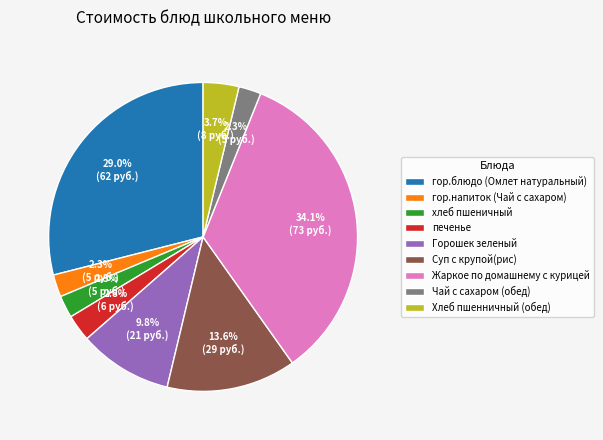

Do хлеб пшеничный and Чай с сахаром (обед) together represent more than half of the pie?

No